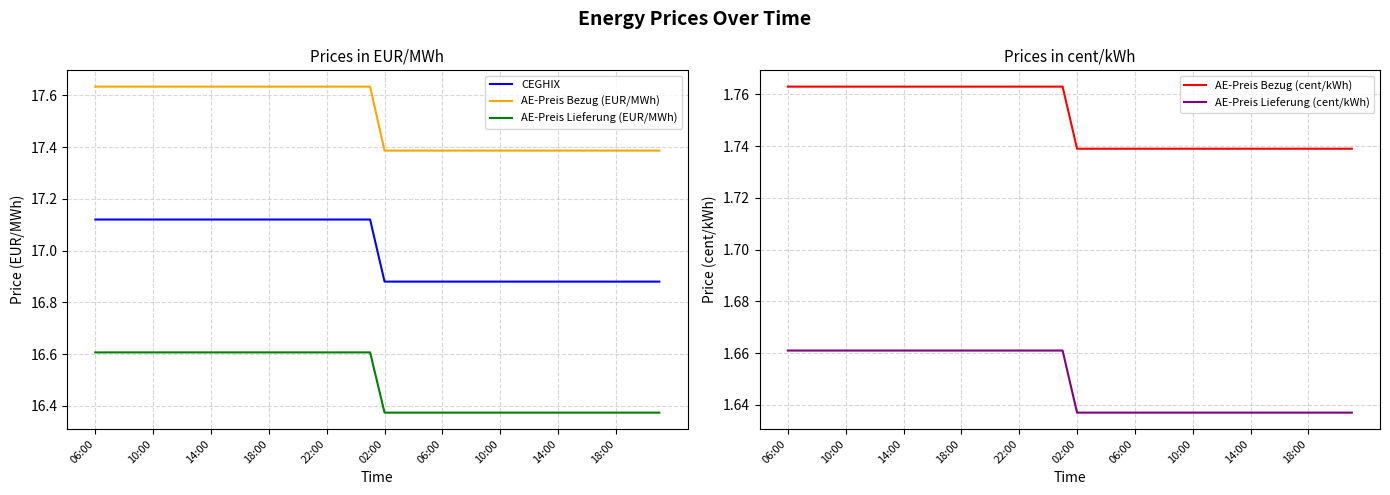

At how many categories does at least one series exceed 11?

40